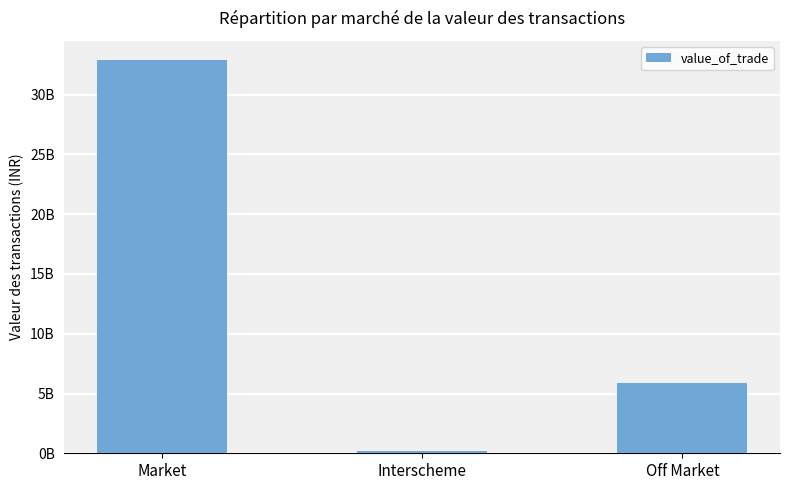

Reading right to left, list all the values displayed in this chart.

Off Market=5903764000	Interscheme=160888060	Market=32869071100